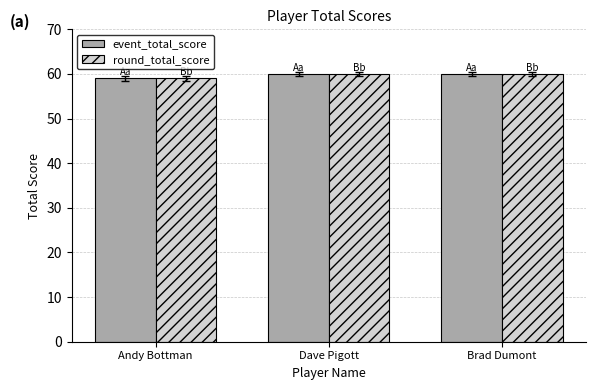

What is the smallest value displayed?

59